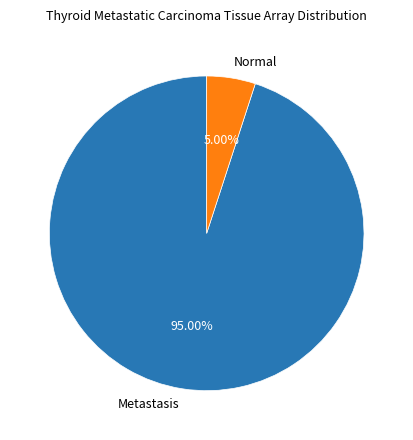

Is it true that Metastasis is 99% of the pie?

False